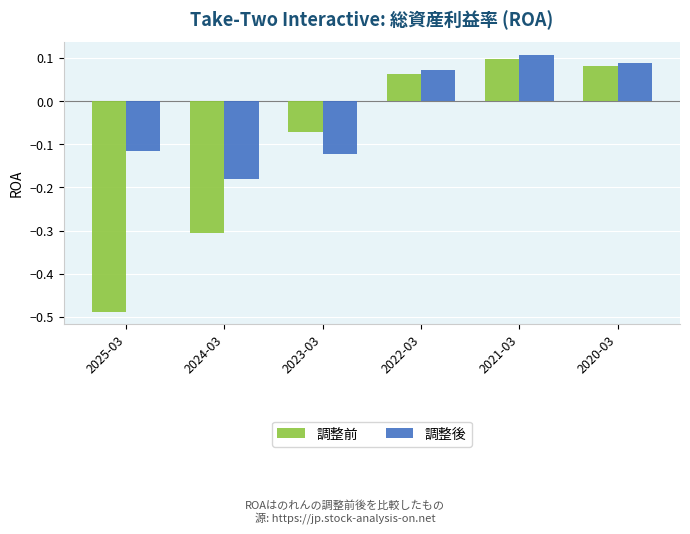

Are the bars horizontal?

No